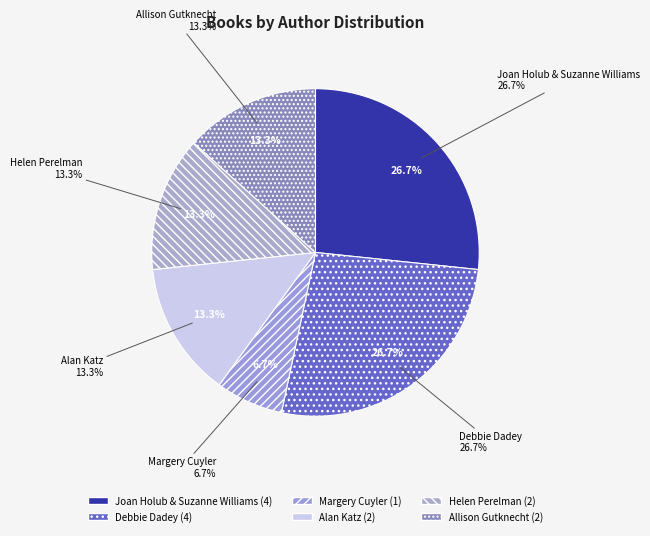

What percentage do Allison Gutknecht and Margery Cuyler together represent?

20.0%